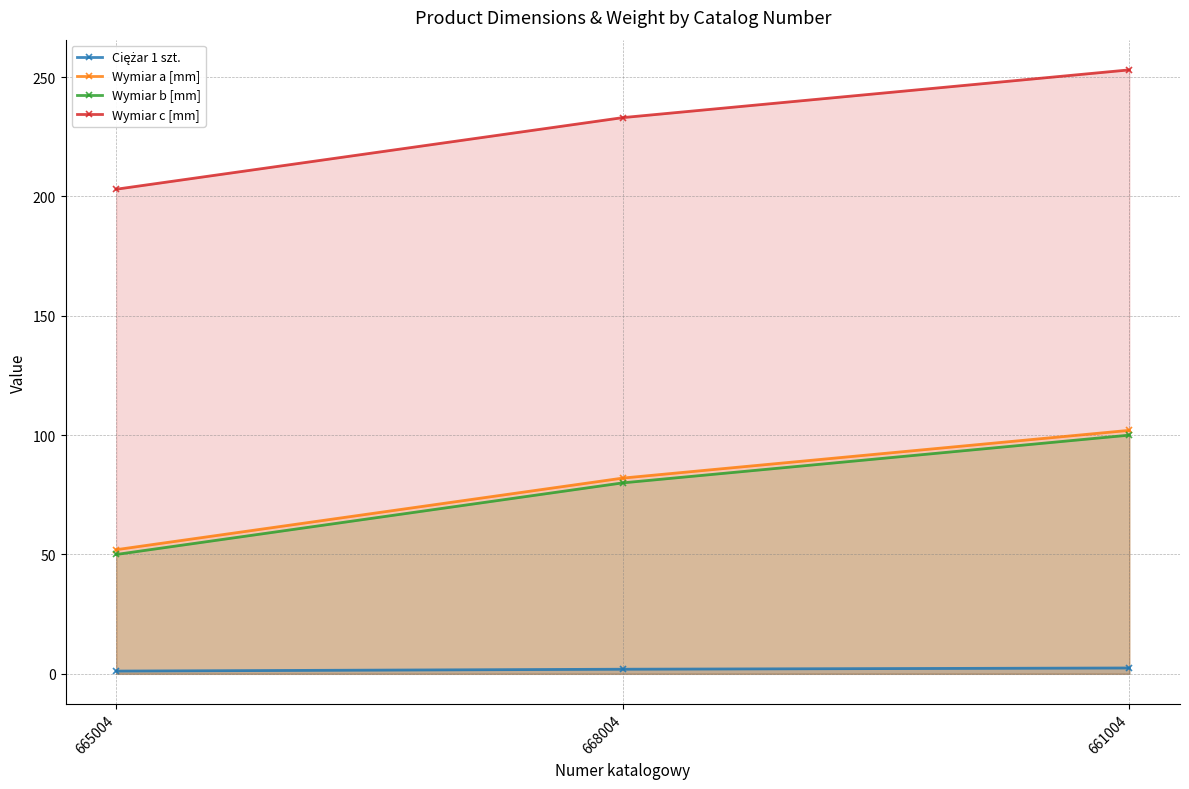

Is it true that Wymiar a [mm] equals 52.0 at 665004?

True